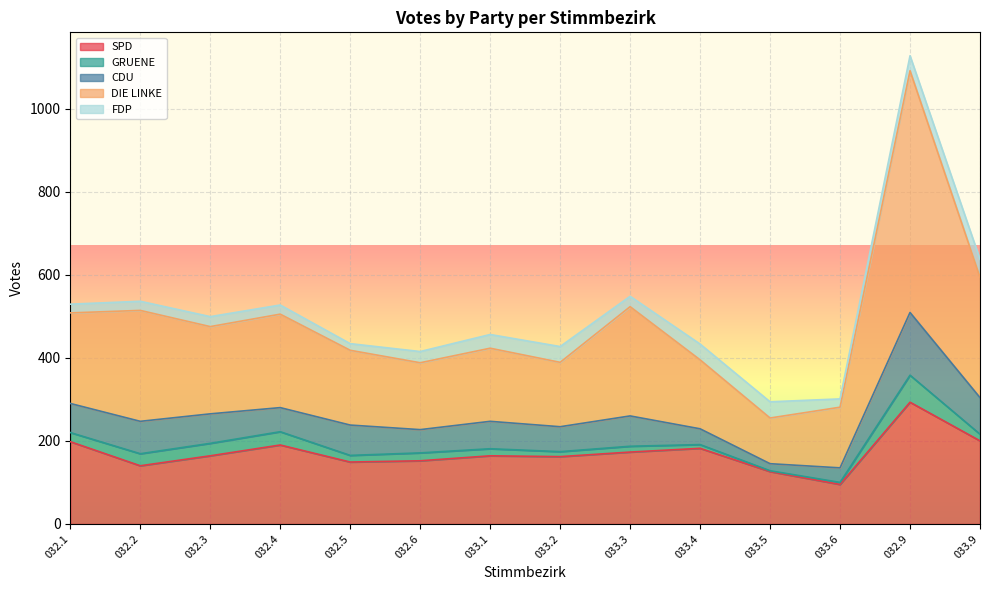

At which label does CDU first exceed 70?

032.2